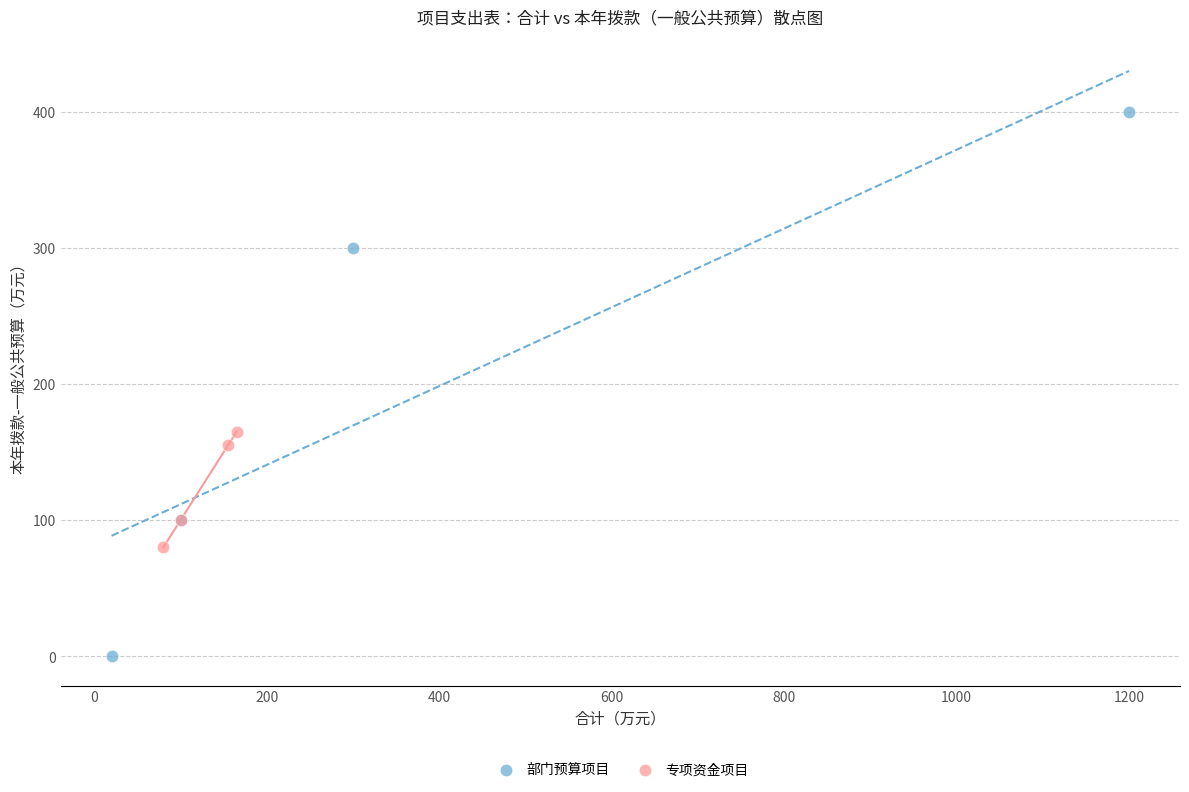

Which series reaches the minimum Y coordinate?

部门预算项目